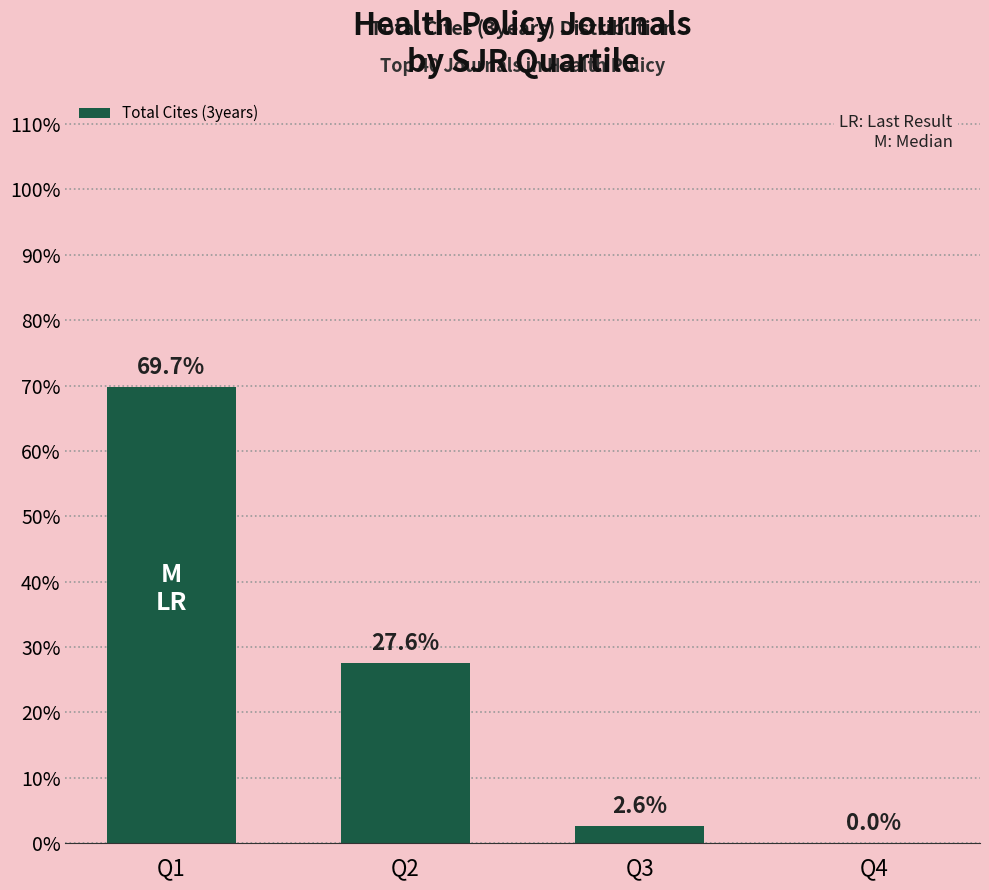

What is the greatest value displayed?

0.7